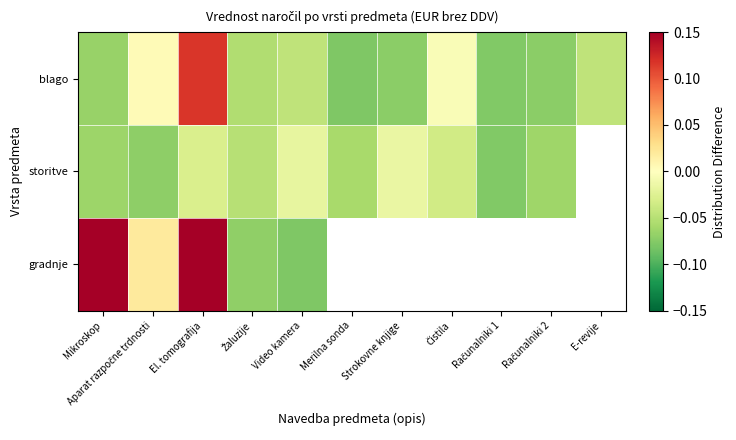

At which label does blago reach its minimum?

Merilna sonda